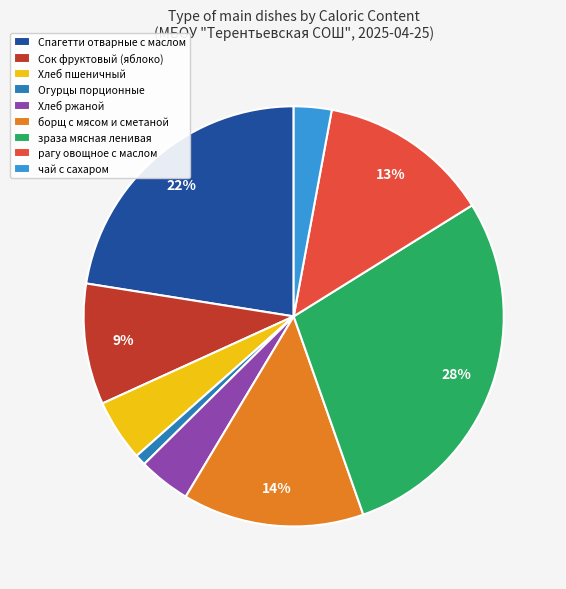

What is the smallest slice in the pie chart?

Огурцы порционные